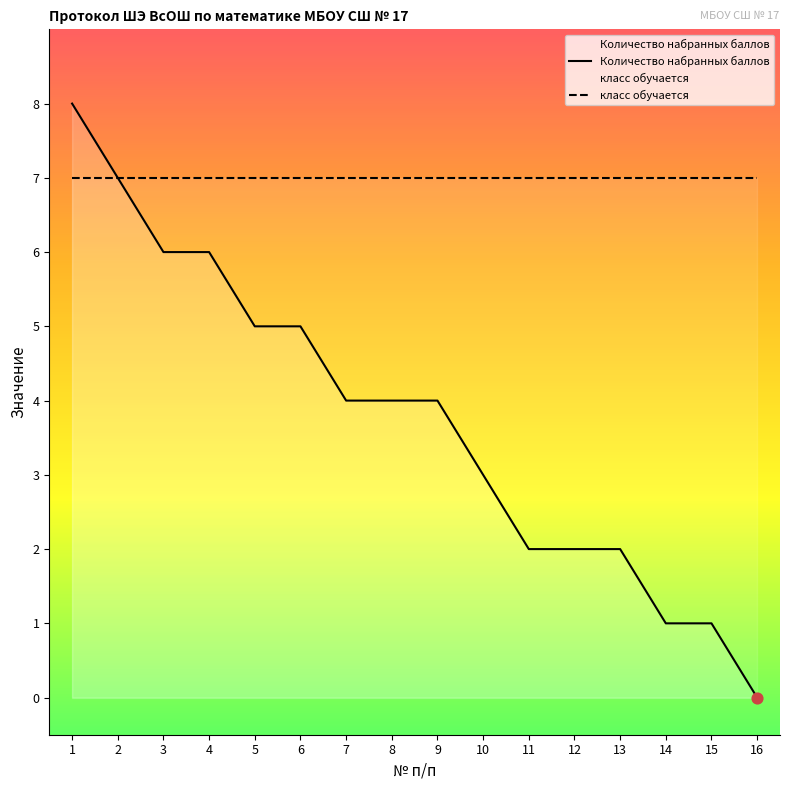

Which series contains the lowest Y value?

Количество набранных баллов